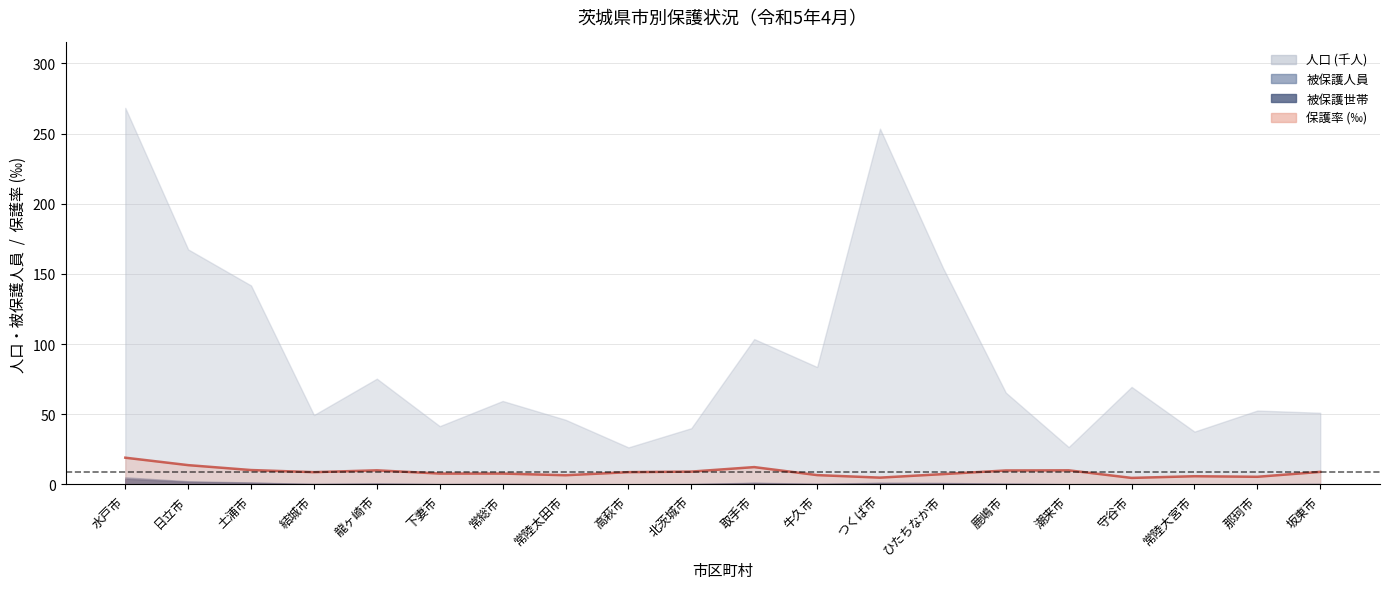

What position from the right is 取手市?

10